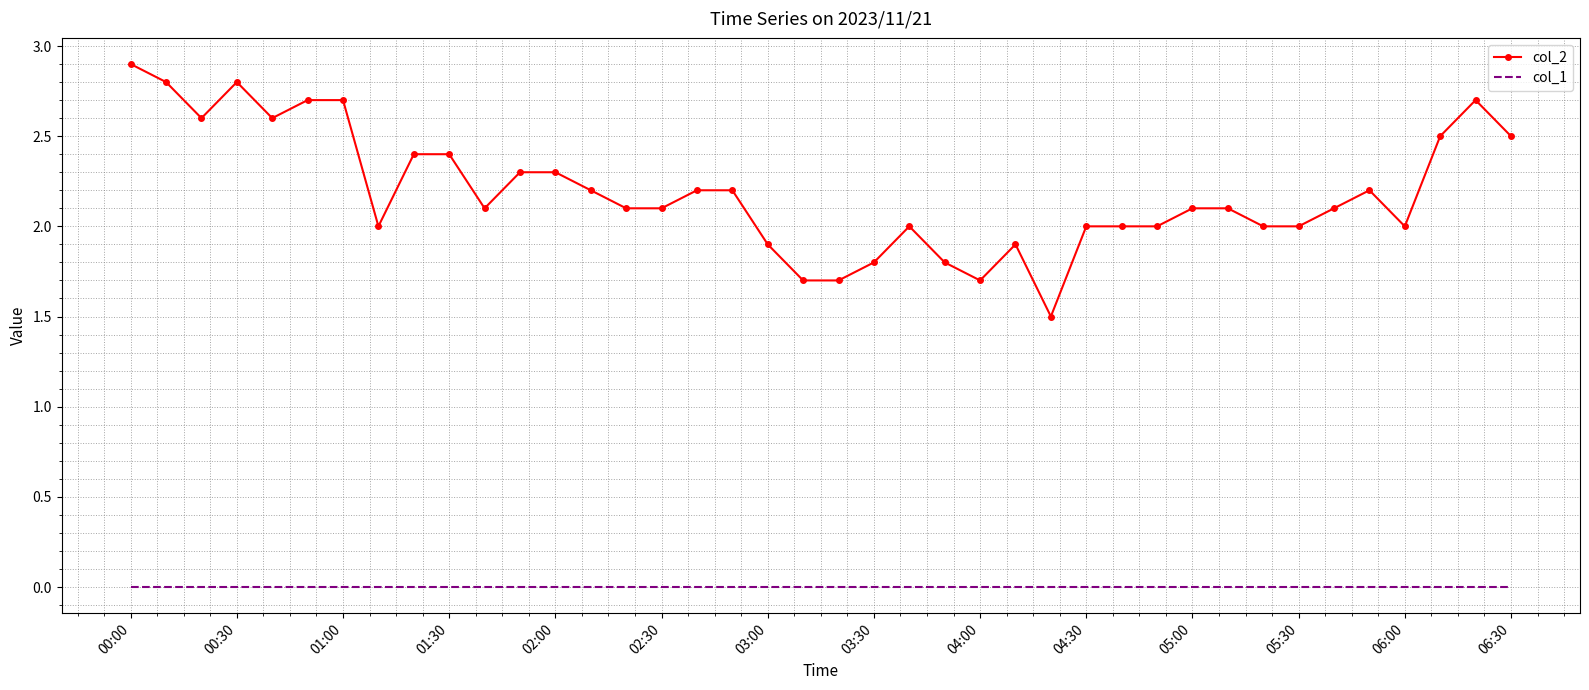

Which series has the largest range (max minus min)?

col_2